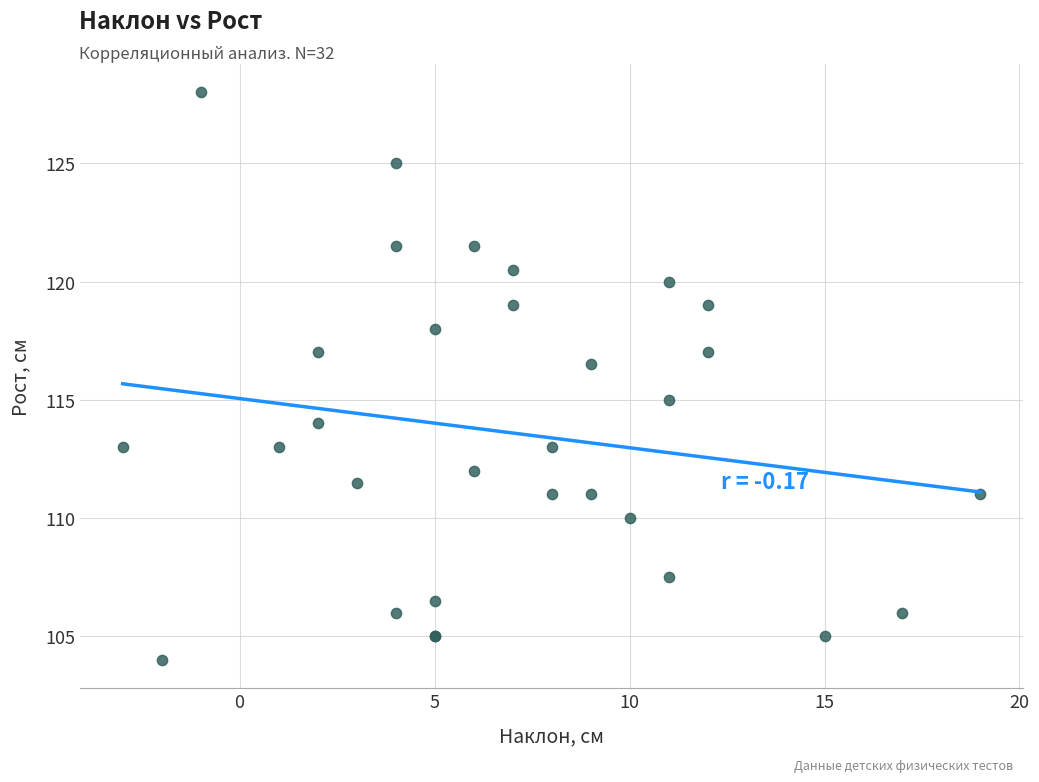

What Y value in the scatter plot is closest to 116?

116.5